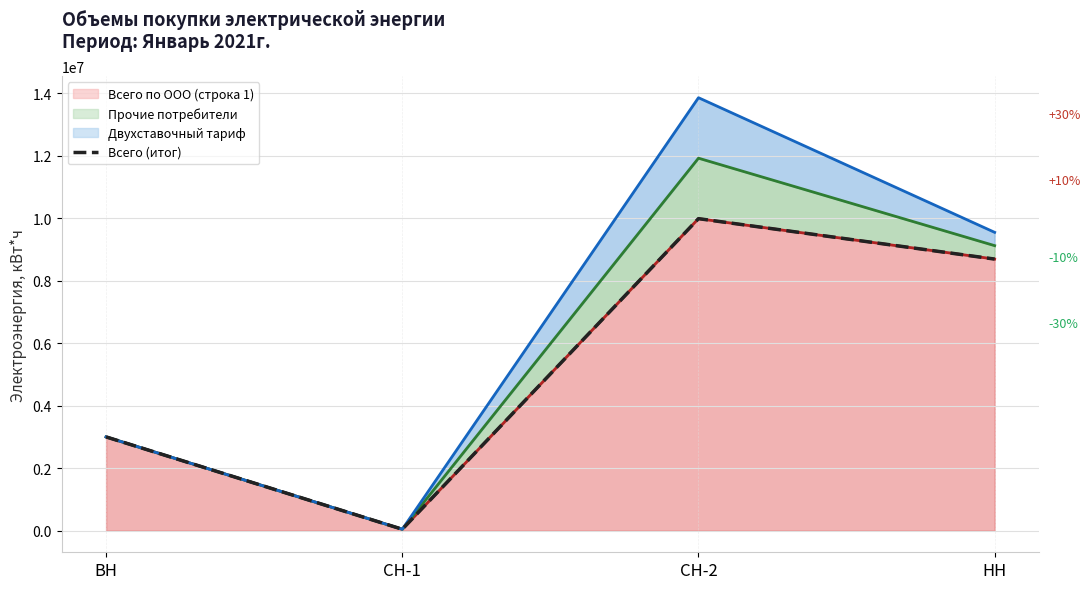

Reading left to right, extract all data points from this chart.

2999917	44597	9985651	8691481